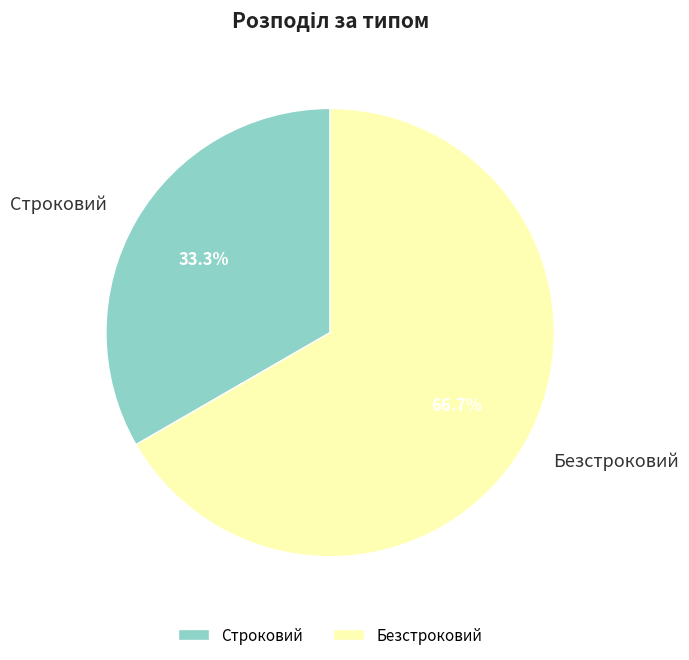

To the nearest percent, what is the difference between the largest and smallest slice percentages?

33%